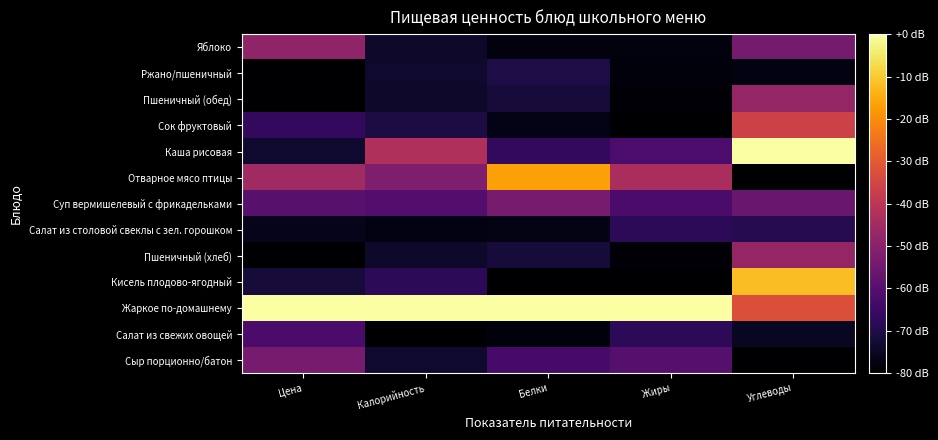

Between Калорийность and Жиры, which is larger?

Жиры